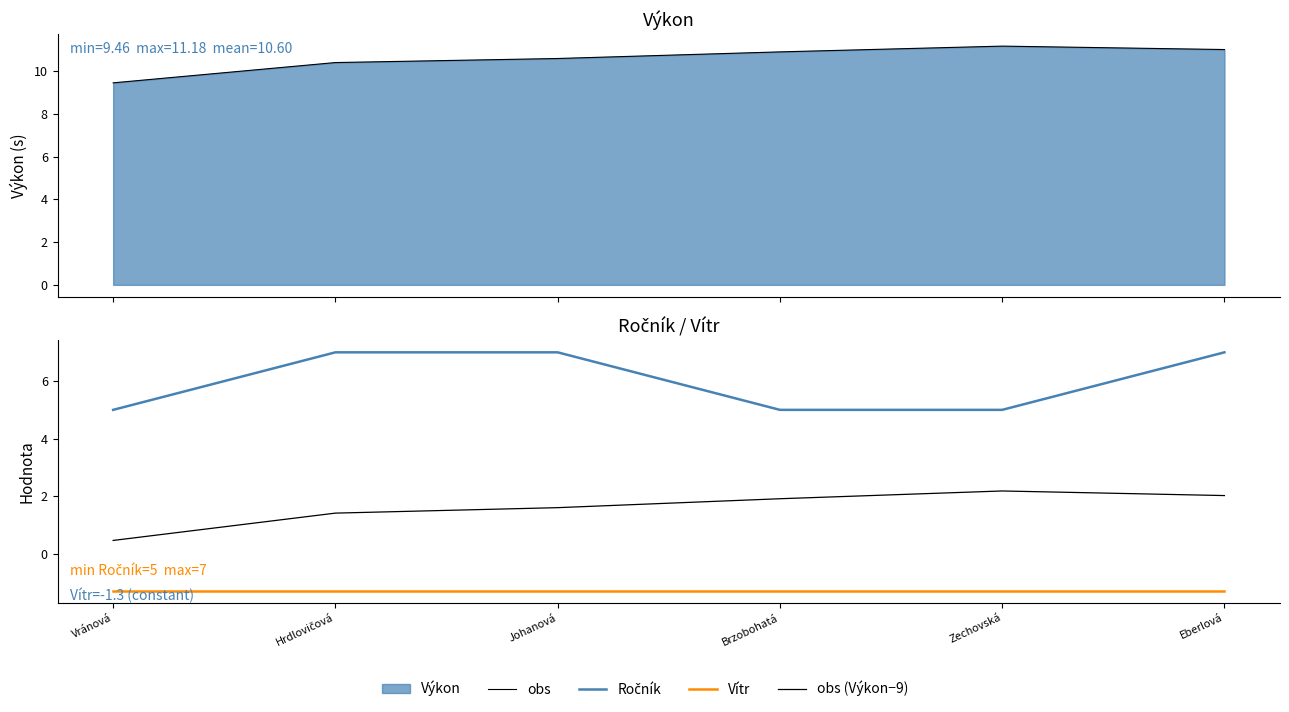

Reading left to right, extract all data points from this chart.

obs: Vránová=9.5	Hrdlovičová=10.4	Johanová=10.6	Brzobohatá=10.9	Zechovská=11.2	Eberlová=11.0
Ročník: Vránová=5.0	Hrdlovičová=7.0	Johanová=7.0	Brzobohatá=5.0	Zechovská=5.0	Eberlová=7.0
Vítr: Vránová=-1.3	Hrdlovičová=-1.3	Johanová=-1.3	Brzobohatá=-1.3	Zechovská=-1.3	Eberlová=-1.3
obs (Výkon−9): Vránová=0.5	Hrdlovičová=1.4	Johanová=1.6	Brzobohatá=1.9	Zechovská=2.2	Eberlová=2.0